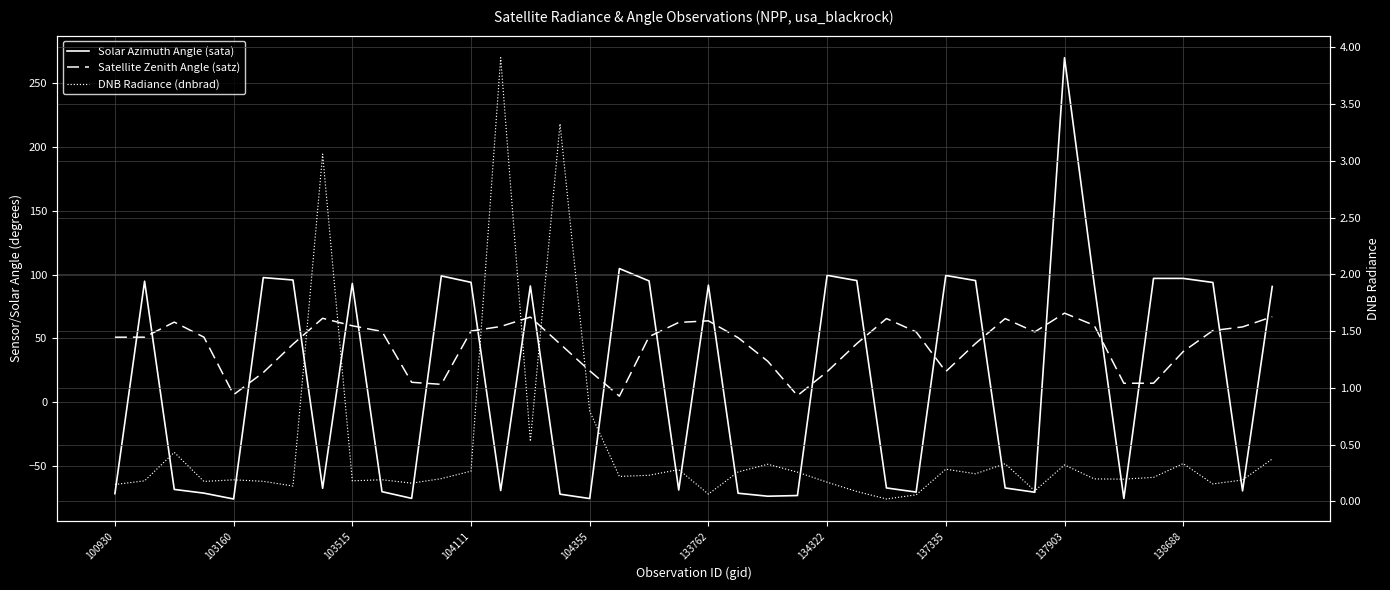

What is the average value of the Solar Azimuth Angle (sata) series?

16.7